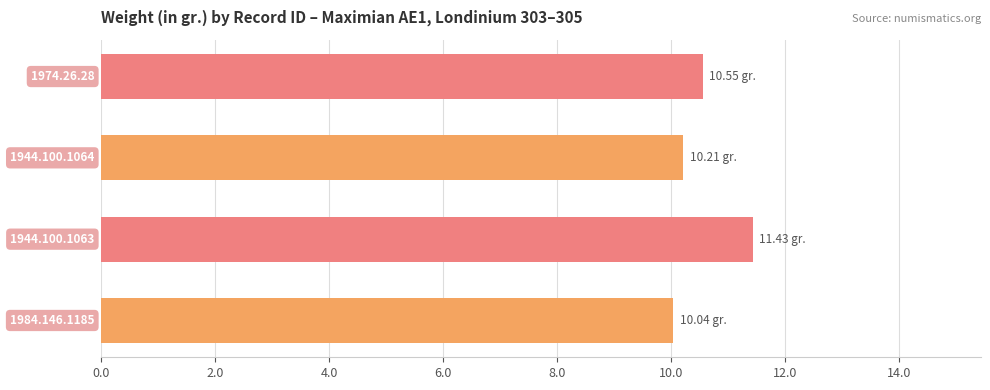

What is the average value?

10.6